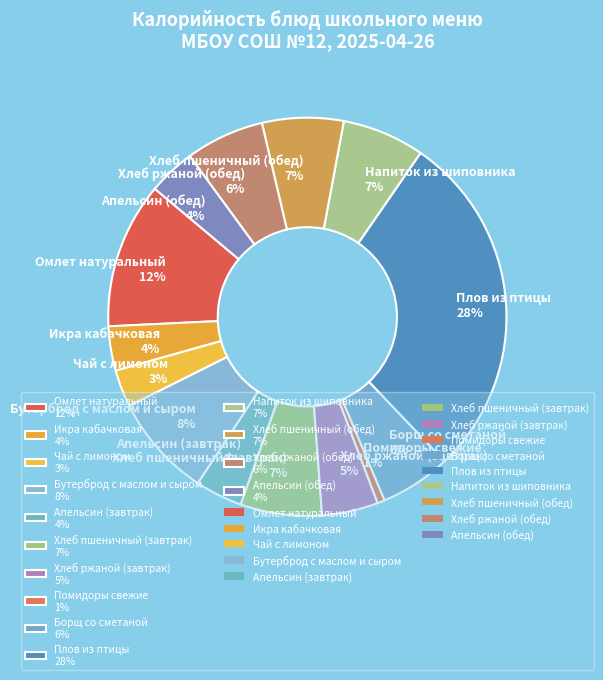

True or false: Хлеб ржаной (обед) 6% accounts for 1% of the total.

False